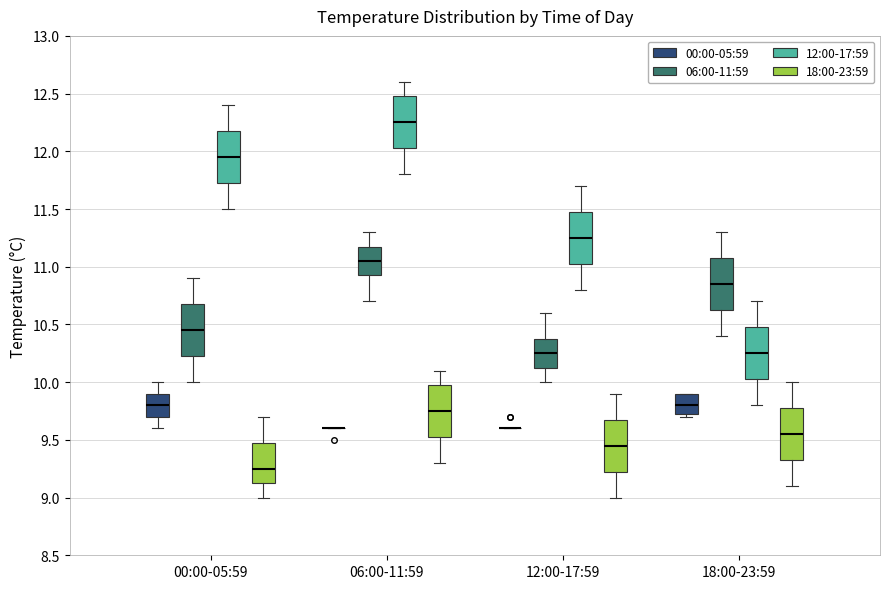

Reading left to right, transcribe this box plot: for each box, give where its median line is, the range the box spans, and where its two whiskers end, as read against the y-axis. The values are not printed on the chart, so give them approximately, as read against the axis.

00:00-05:59 (00:00-05:59): median 9.80, box 9.70 to 9.90, whiskers 9.60 to 10.00
00:00-05:59 (06:00-11:59): median 10.45, box 10.25 to 10.70, whiskers 10.00 to 10.90
00:00-05:59 (12:00-17:59): median 11.95, box 11.75 to 12.20, whiskers 11.50 to 12.40
00:00-05:59 (18:00-23:59): median 9.25, box 9.15 to 9.50, whiskers 9.00 to 9.70
06:00-11:59 (00:00-05:59): box collapsed to a line at 9.60, whiskers 9.60 to 9.60
06:00-11:59 (06:00-11:59): median 11.05, box 10.95 to 11.20, whiskers 10.70 to 11.30
06:00-11:59 (12:00-17:59): median 12.25, box 12.05 to 12.50, whiskers 11.80 to 12.60
06:00-11:59 (18:00-23:59): median 9.75, box 9.55 to 10.00, whiskers 9.30 to 10.10
12:00-17:59 (00:00-05:59): box collapsed to a line at 9.60, whiskers 9.60 to 9.60
12:00-17:59 (06:00-11:59): median 10.25, box 10.15 to 10.40, whiskers 10.00 to 10.60
12:00-17:59 (12:00-17:59): median 11.25, box 11.05 to 11.50, whiskers 10.80 to 11.70
12:00-17:59 (18:00-23:59): median 9.45, box 9.25 to 9.70, whiskers 9.00 to 9.90
18:00-23:59 (00:00-05:59): median 9.80, box 9.75 to 9.90, whiskers 9.70 to 9.90
18:00-23:59 (06:00-11:59): median 10.85, box 10.65 to 11.10, whiskers 10.40 to 11.30
18:00-23:59 (12:00-17:59): median 10.25, box 10.05 to 10.50, whiskers 9.80 to 10.70
18:00-23:59 (18:00-23:59): median 9.55, box 9.35 to 9.80, whiskers 9.10 to 10.00